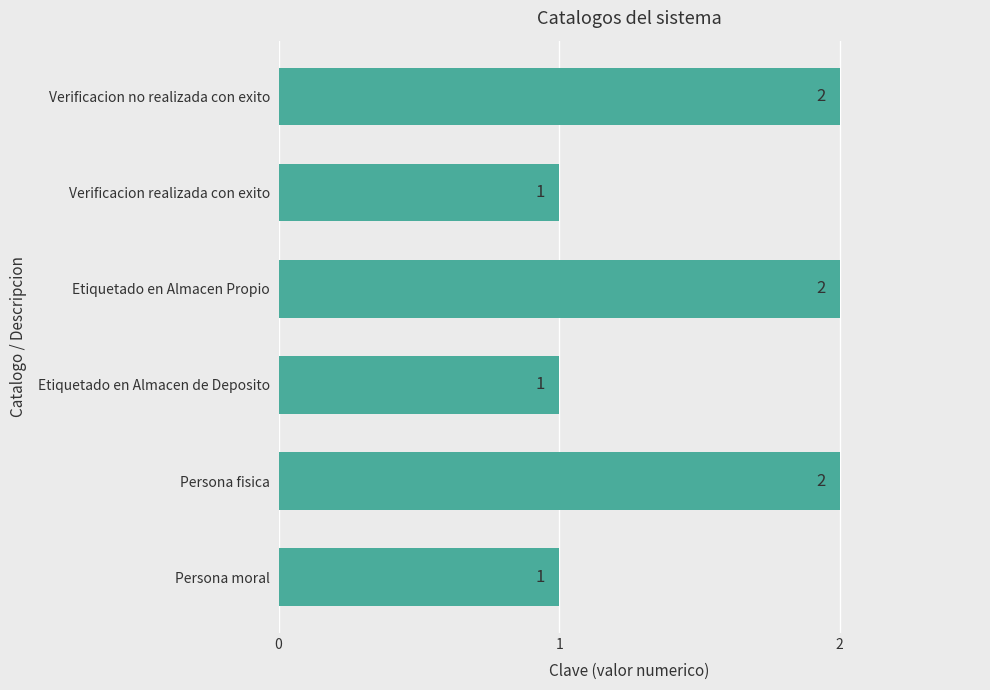

Reading bottom to top, extract all data points from this chart.

1	2	1	2	1	2